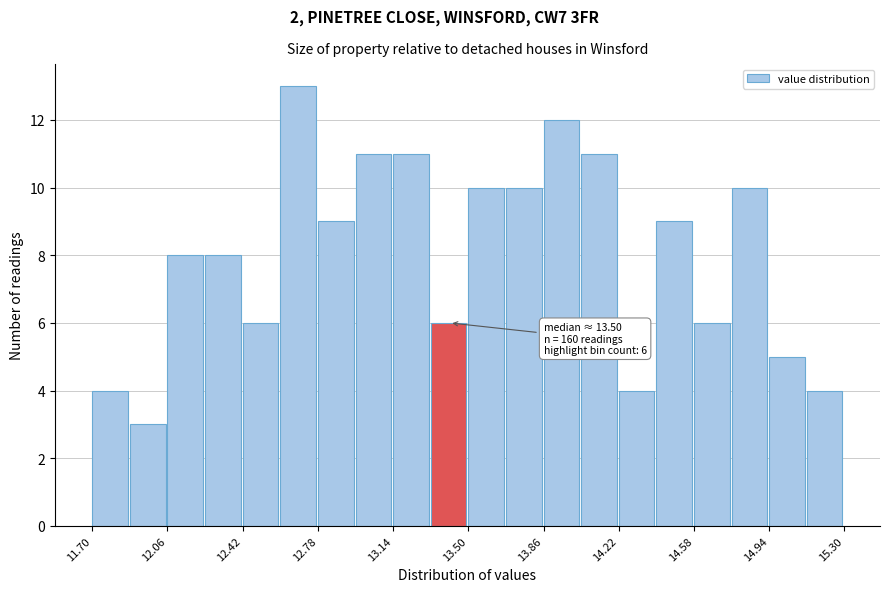

Around what value on the x-axis is the tallest bar? Give the approximate position of its centre, as read against the axis.

12.70